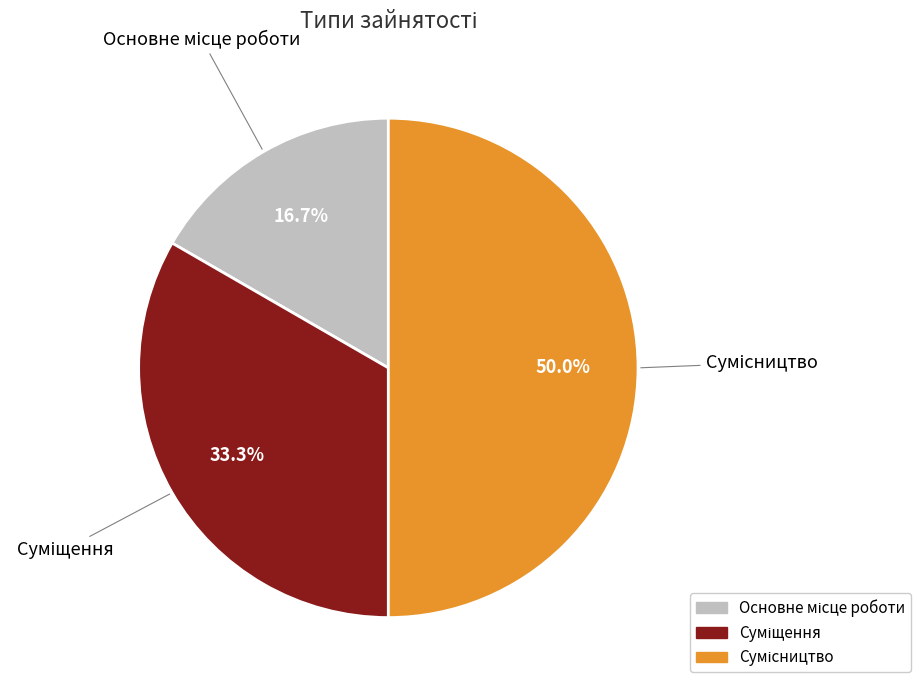

Do Суміщення and Основне місце роботи together represent more than half of the pie?

No